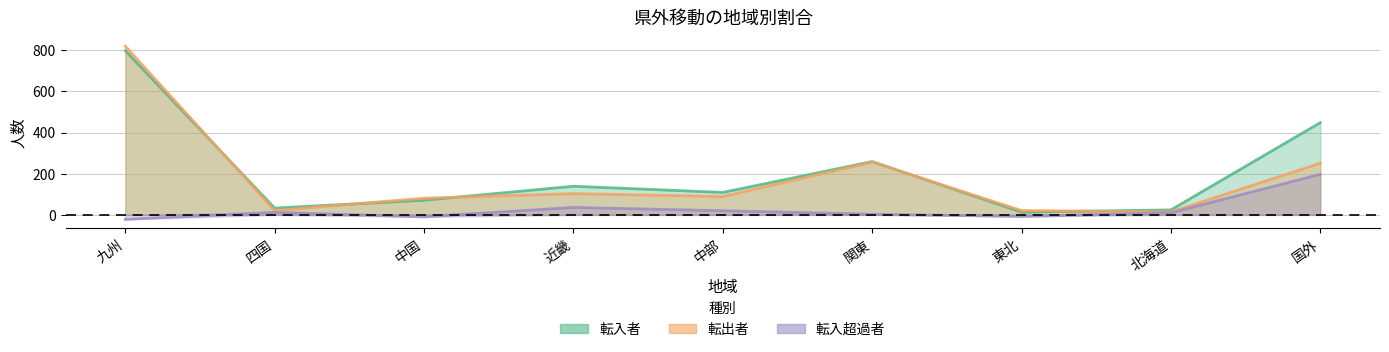

What is the difference between the maximum and minimum values in the 転入超過者 series?

219